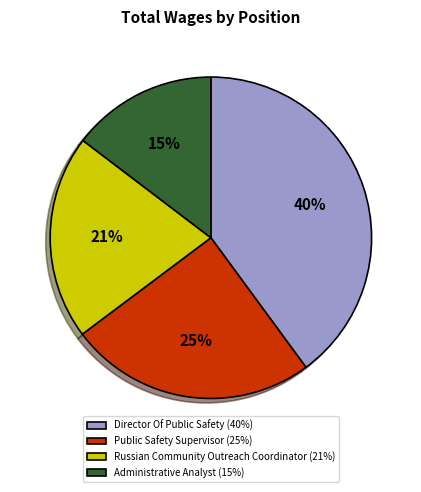

What is the ratio of the value at Russian Community Outreach Coordinator (21%) to the value at Administrative Analyst (15%)?

1.4